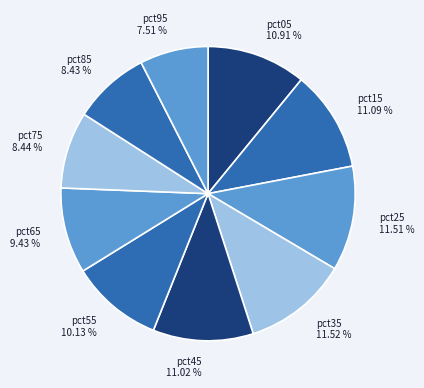

The pct65 slice represents 9% of the pie. True or false?

True